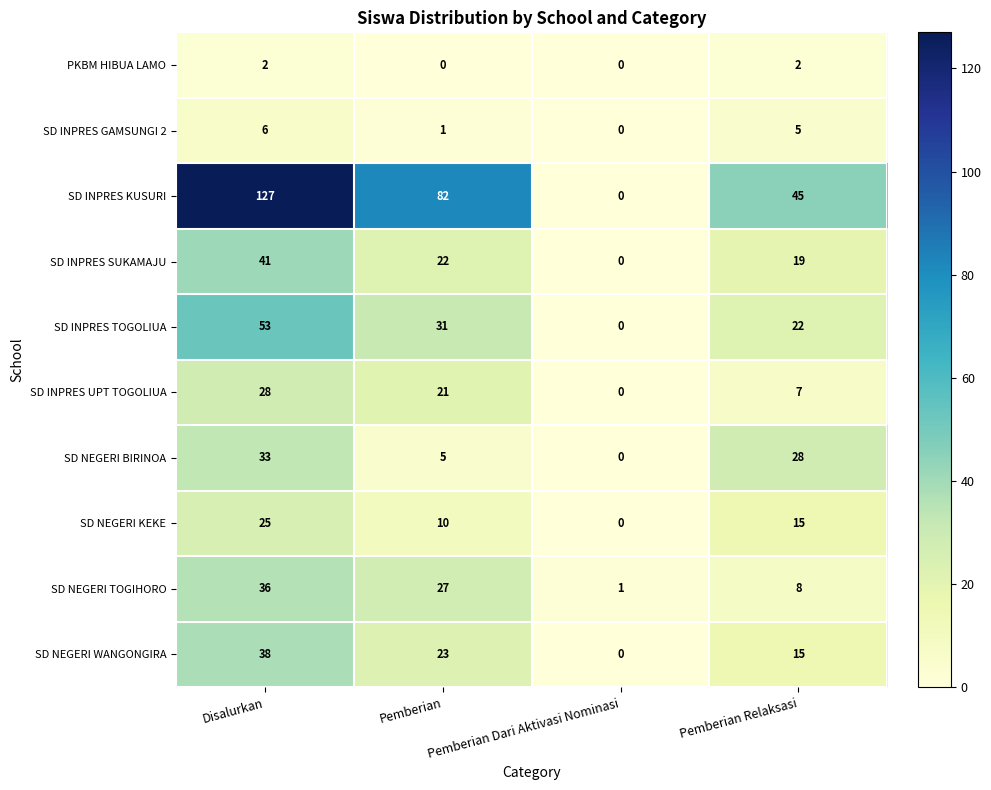

Count the number of categories in the chart.

4